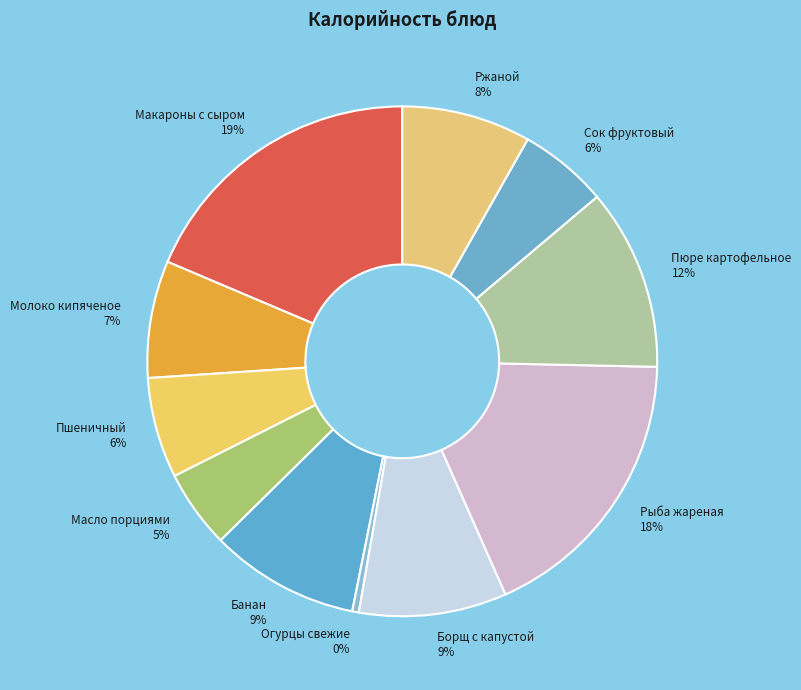

Count the number of slices in the pie.

11